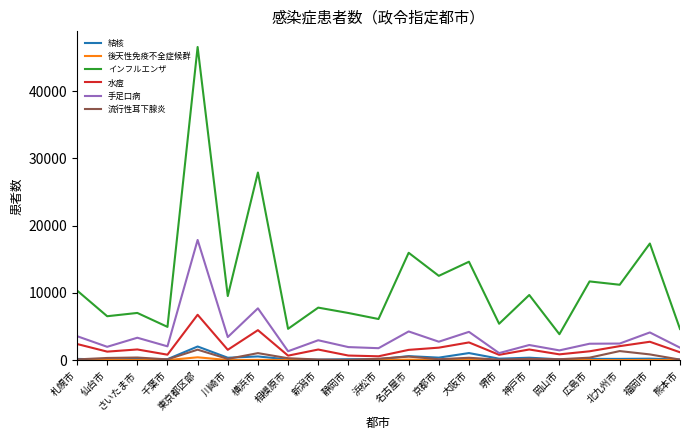

Which series has the largest total across all categories?

インフルエンザ